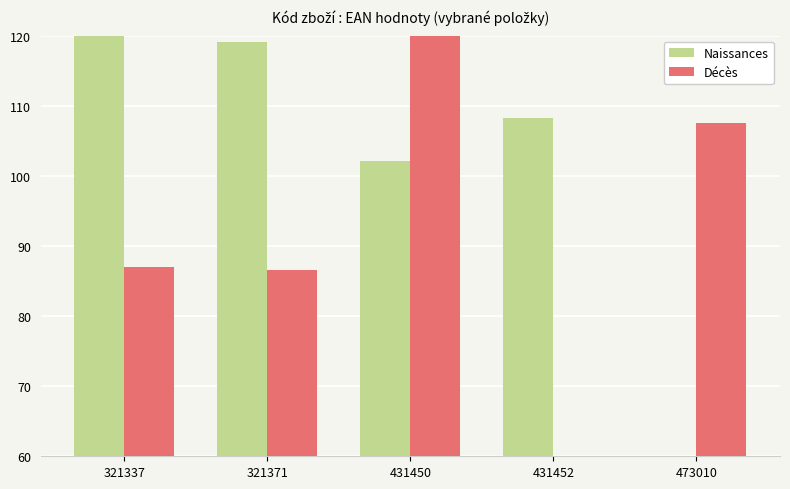

What is the sum of all Naissances values?

509.5